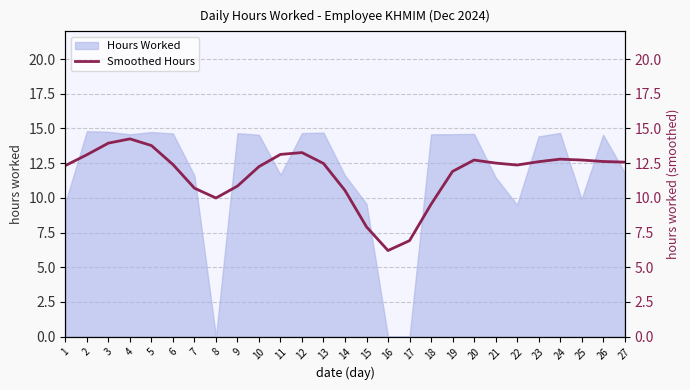

What is the average value?

11.7